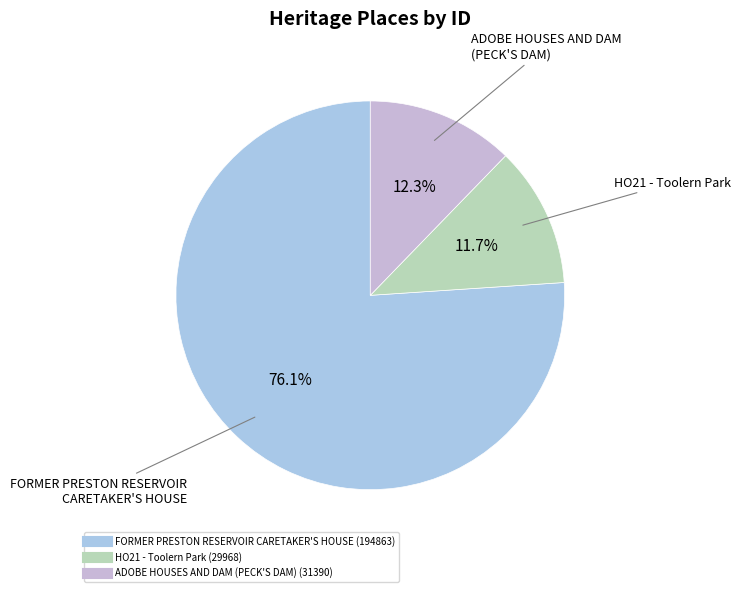

Between FORMER PRESTON RESERVOIR CARETAKER'S HOUSE and ADOBE HOUSES AND DAM (PECK'S DAM), which is larger?

FORMER PRESTON RESERVOIR CARETAKER'S HOUSE